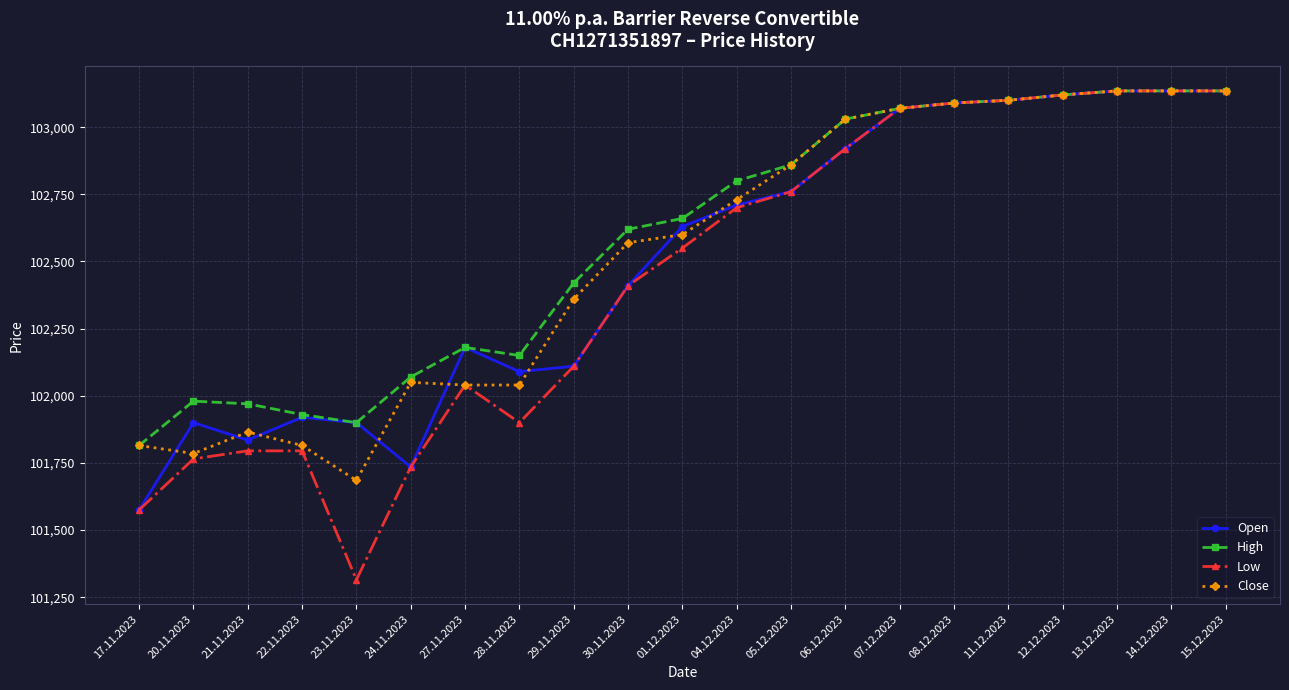

Count the number of data series in this chart.

4